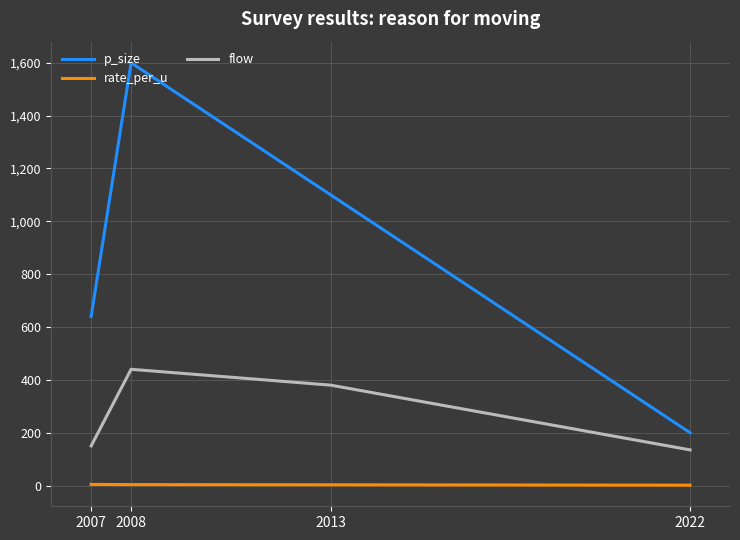

List the labels in order of p_size value, largest first.

2008, 2013, 2007, 2022